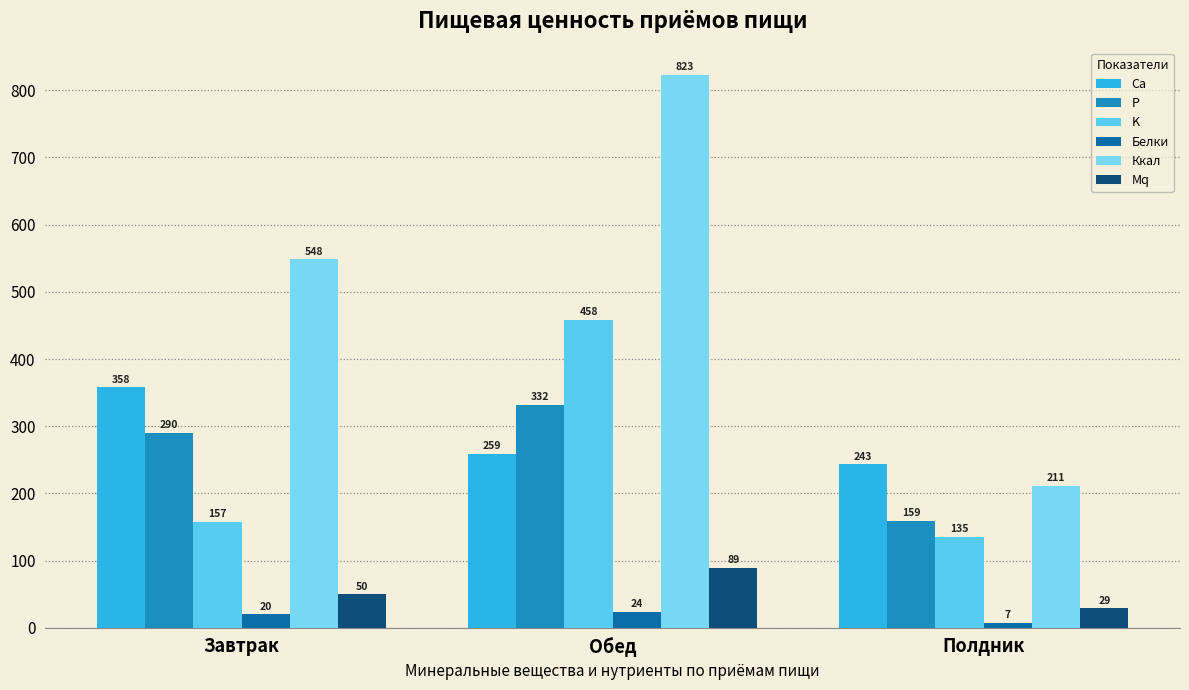

How many categories are shown in the chart?

3